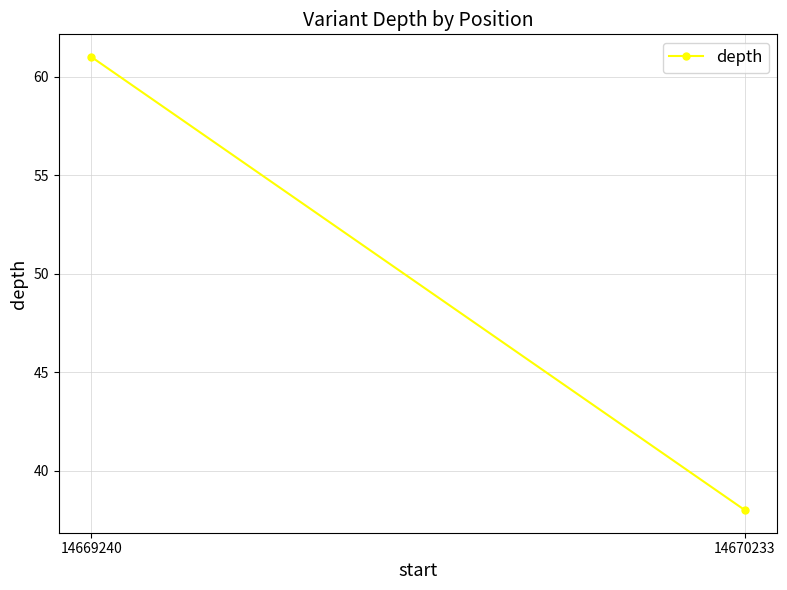

List the labels in order of value, largest first.

14669240, 14670233